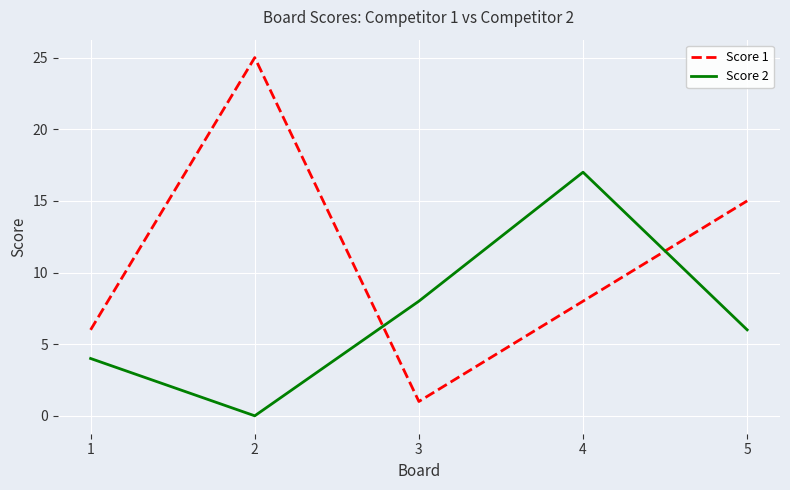

What is the sum of the Score 1 values at 4 and 5?

23